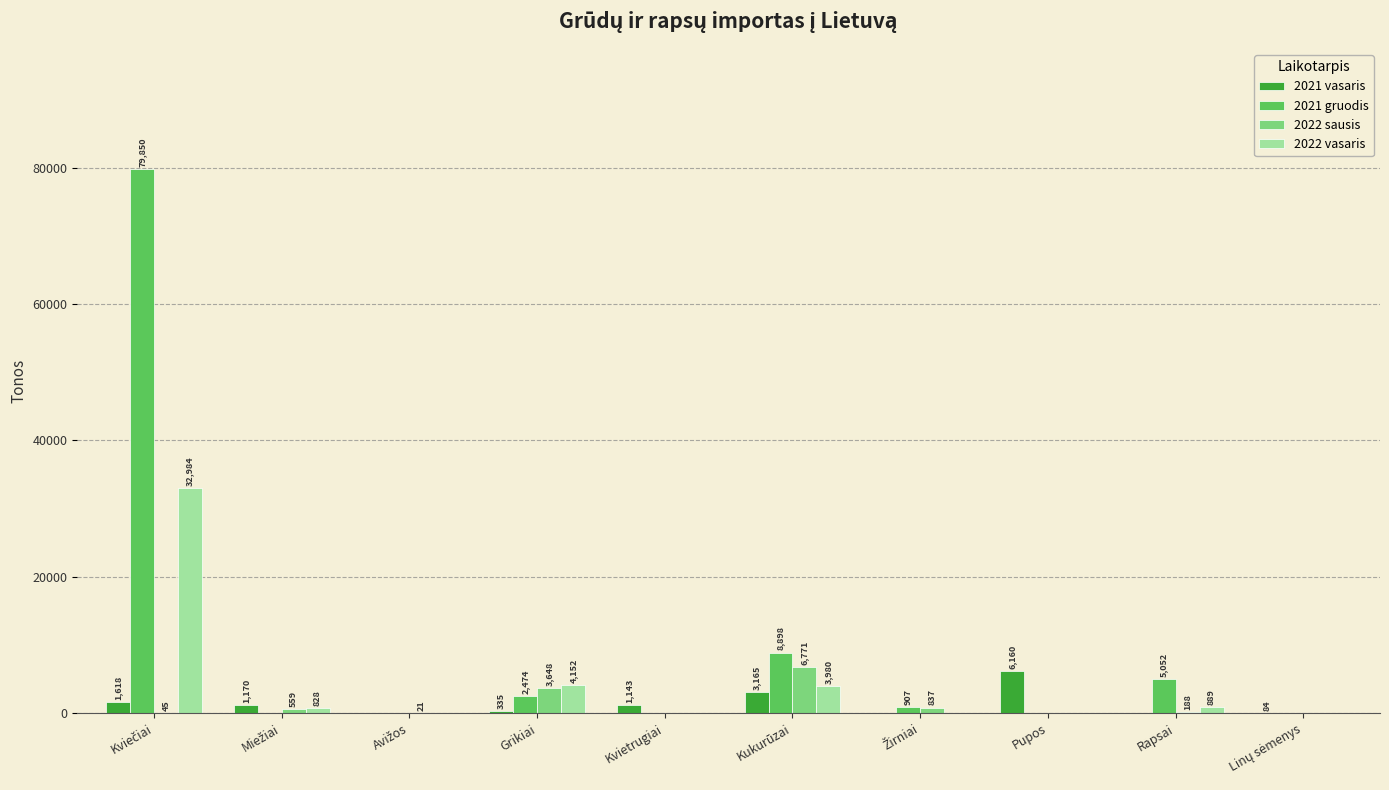

The value of 2022 sausis at Kukurūzai is 6771.2. True or false?

True